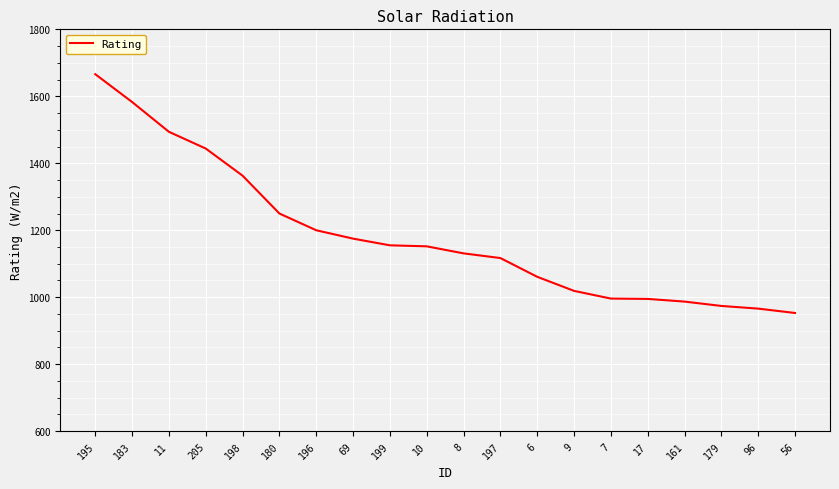

What is the difference between the maximum and minimum values?

713